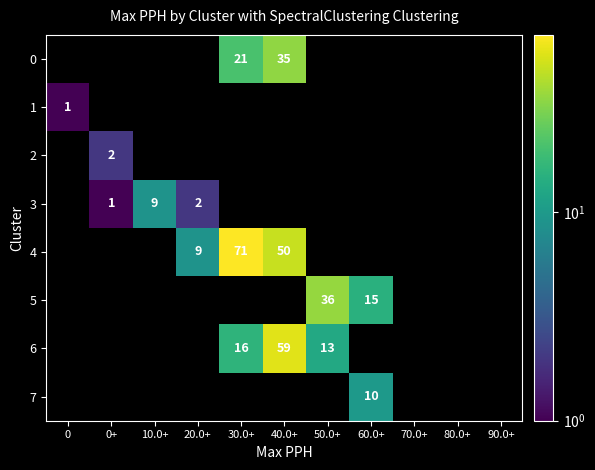

Is it true that 4 equals 6 at 20.0+?

False